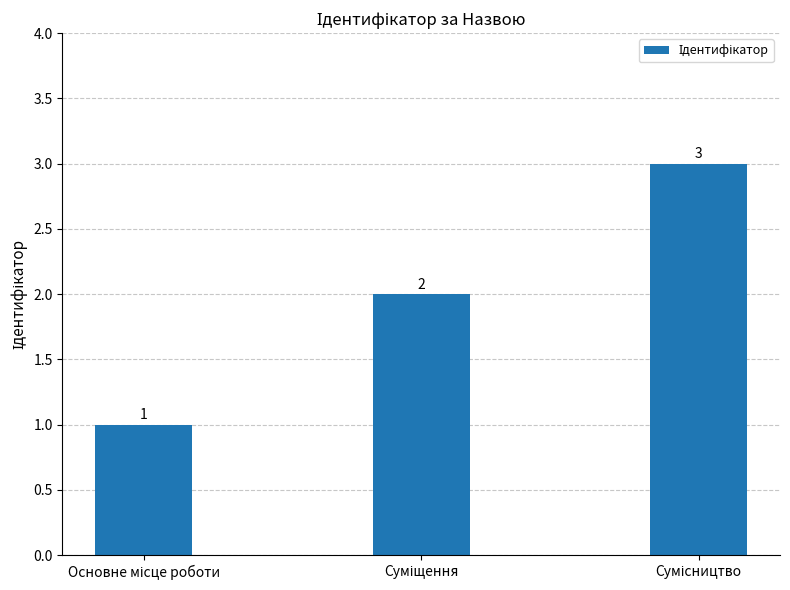

Count the values in the range 1 to 3.

3